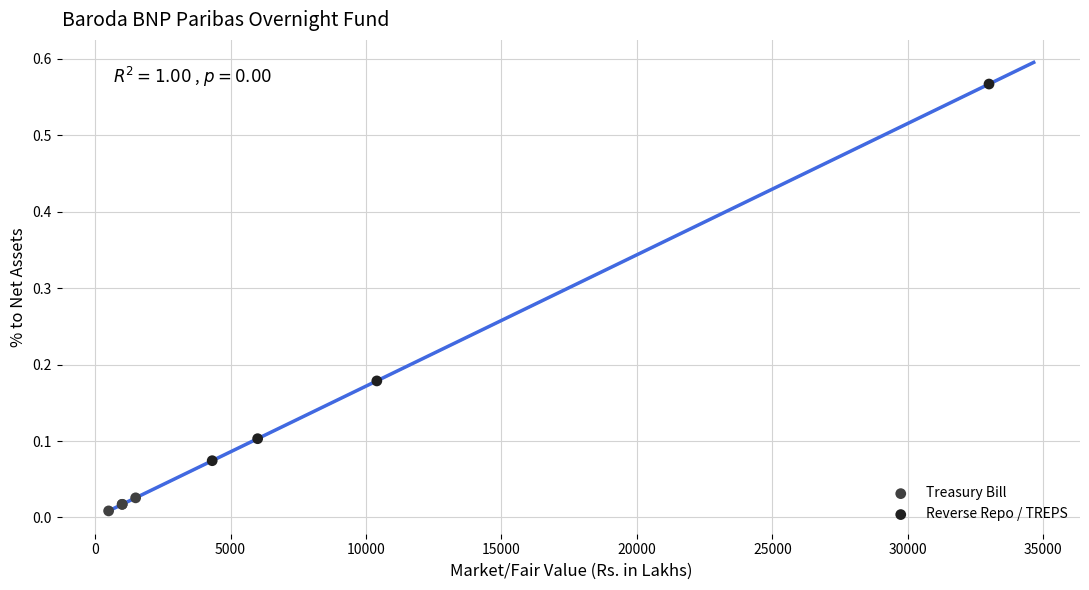

Which series contains the highest Y value?

Reverse Repo / TREPS